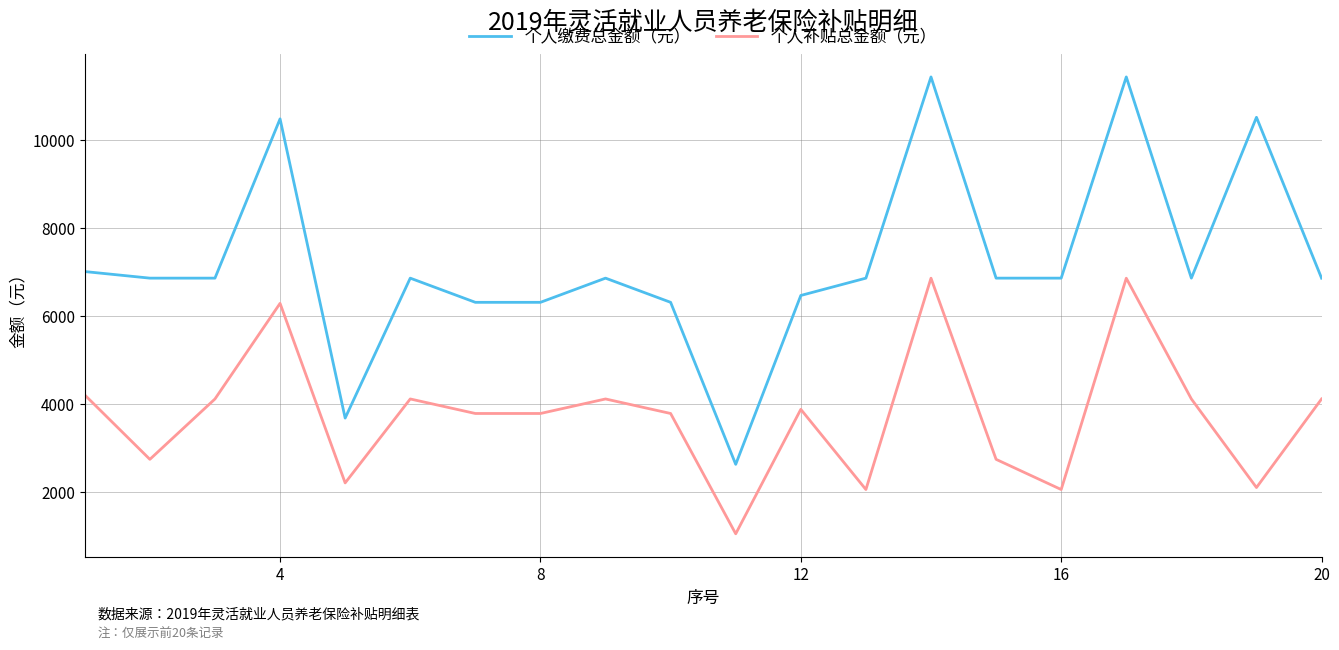

What is the difference between the maximum and minimum values in the 个人缴费总金额（元） series?

8803.6